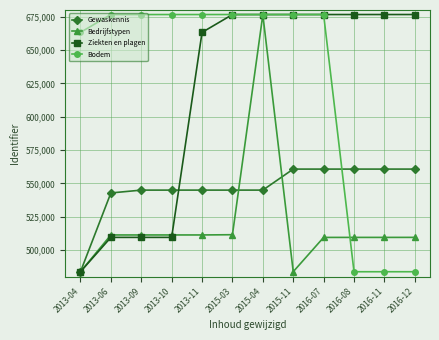

What is the difference between the highest and lowest values at 2015-03?

165114